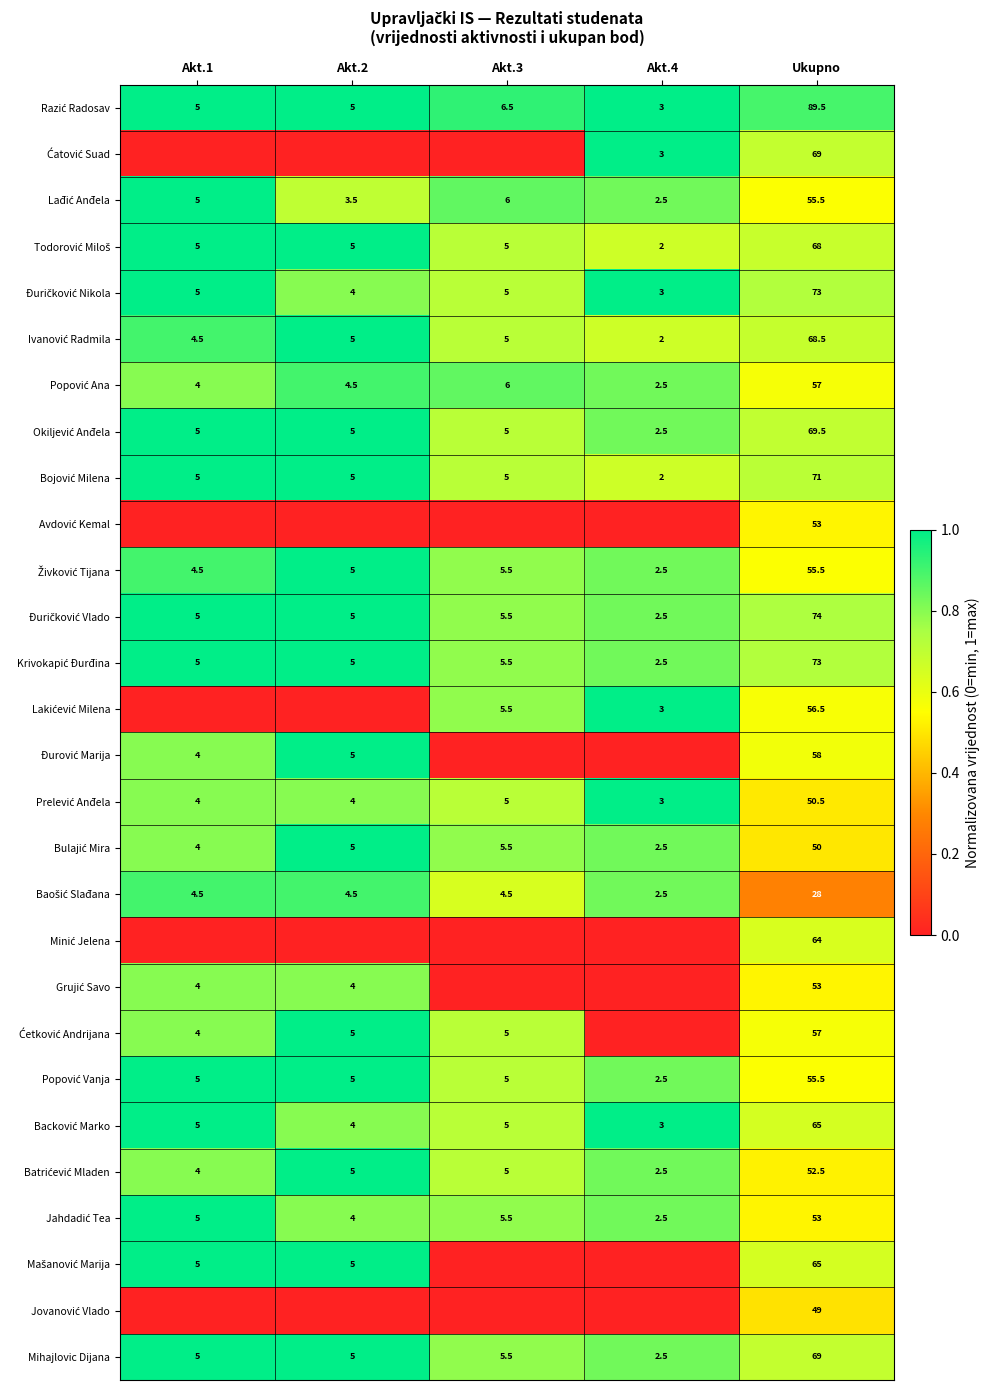

What is the spread (max minus min) of values at Ukupno?

61.5